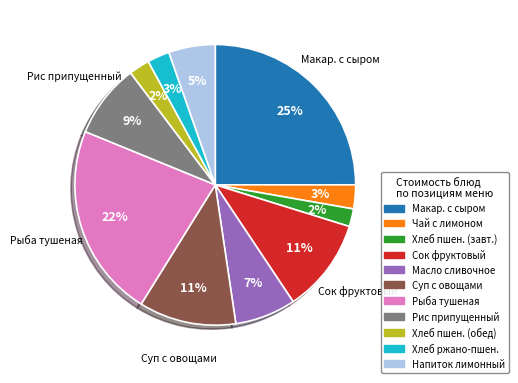

To the nearest percent, what is the average slice percentage?

9%